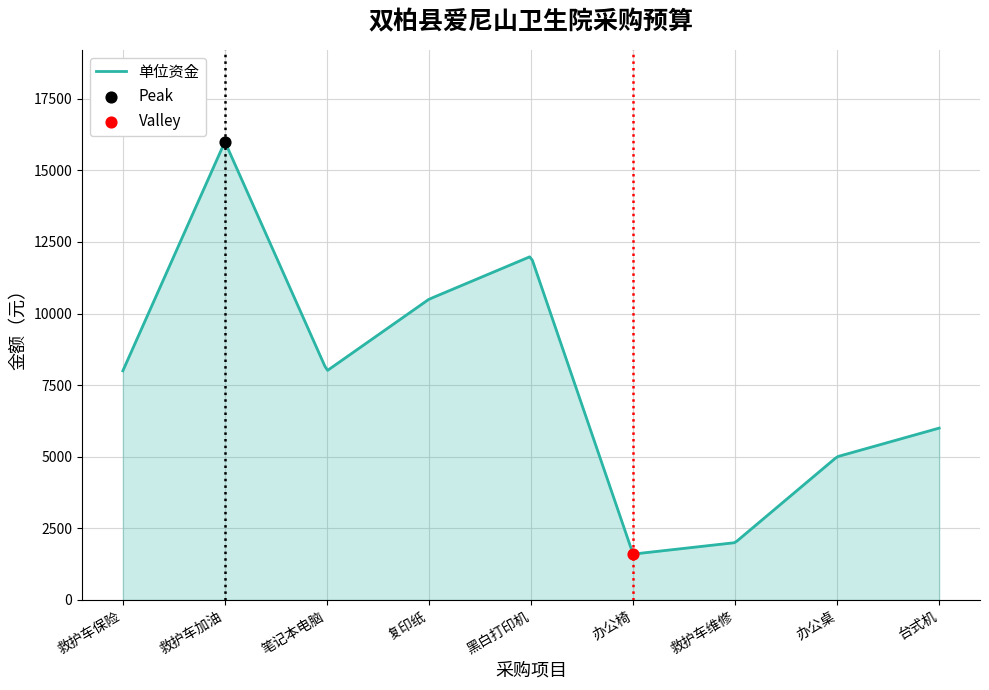

What is the ratio of the value at 救护车加油 to the value at 办公椅?

10.0